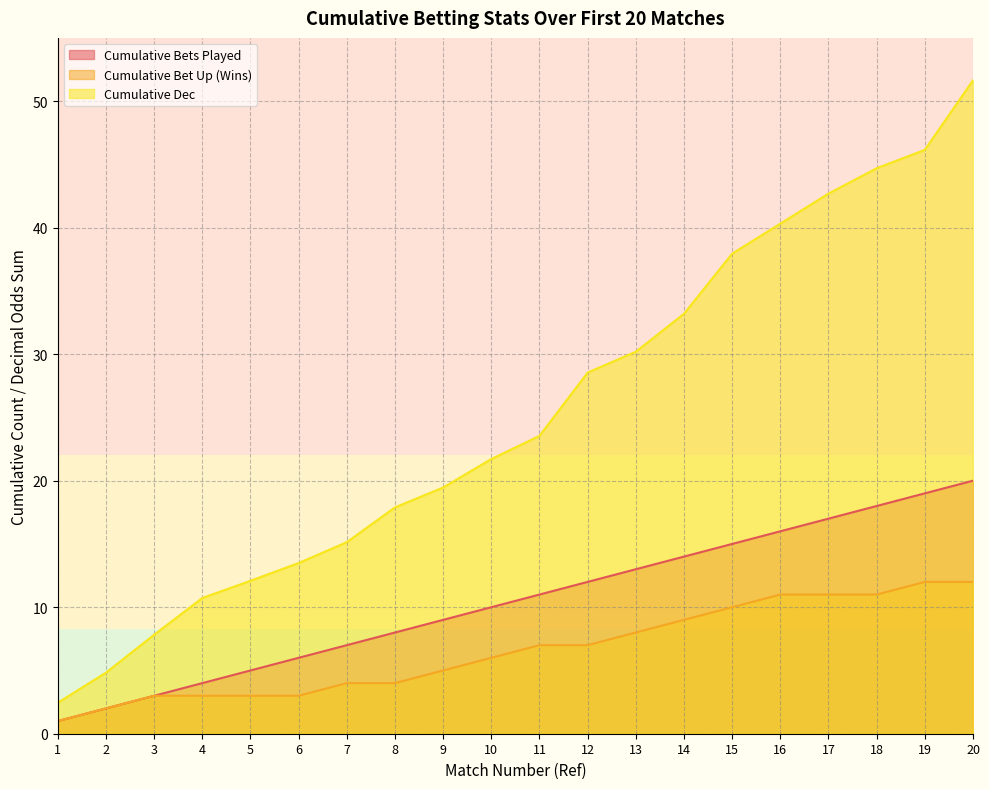

What is the maximum value shown in the chart?

51.6